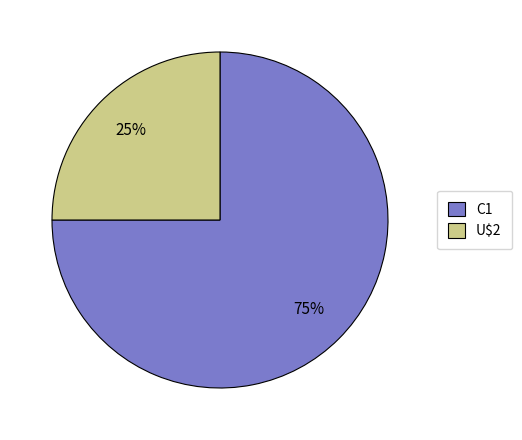

To the nearest percent, what portion does C1 represent?

75%